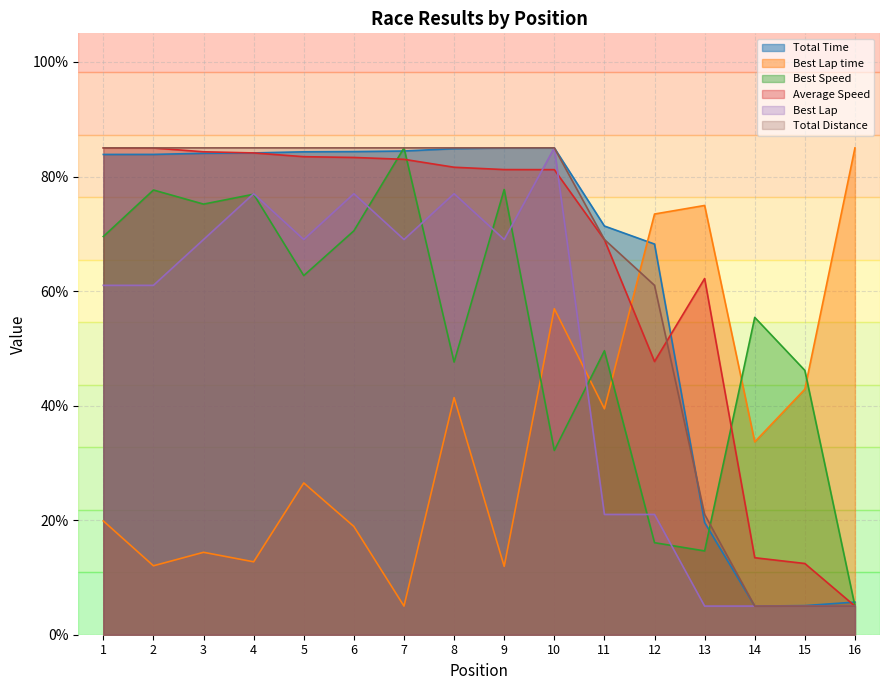

Reading left to right, what are all the values shown in this chart?

Total Time: 83.9	83.9	84.1	84.1	84.3	84.4	84.5	84.9	85.0	85.0	71.4	68.2	19.6	5.0	5.1	5.7
Best Lap time: 19.9	12.0	14.4	12.7	26.5	18.9	5.0	41.4	11.9	56.9	39.4	73.5	74.9	33.7	42.9	85.0
Best Speed: 69.5	77.6	75.2	76.9	62.7	70.5	85.0	47.6	77.7	32.2	49.6	16.1	14.6	55.4	46.2	5.0
Average Speed: 85.0	85.0	84.3	84.1	83.5	83.3	83.0	81.6	81.2	81.2	69.0	47.7	62.2	13.4	12.4	5.0
Best Lap: 61.0	61.0	69.0	77.0	69.0	77.0	69.0	77.0	69.0	85.0	21.0	21.0	5.0	5.0	5.0	5.0
Total Distance: 85.0	85.0	85.0	85.0	85.0	85.0	85.0	85.0	85.0	85.0	69.0	61.0	21.0	5.0	5.0	5.0